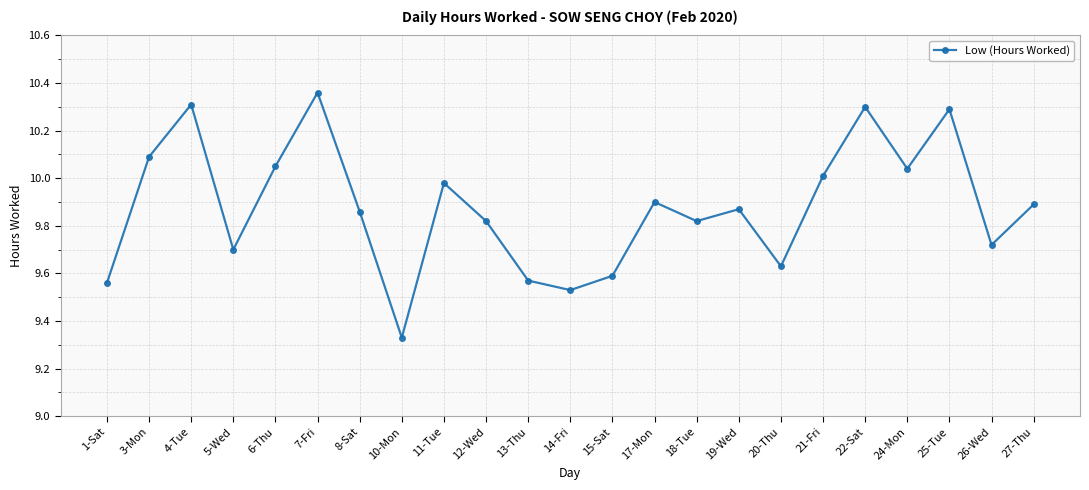

True or false: there are more than 0 points higher than both neighbors.

True